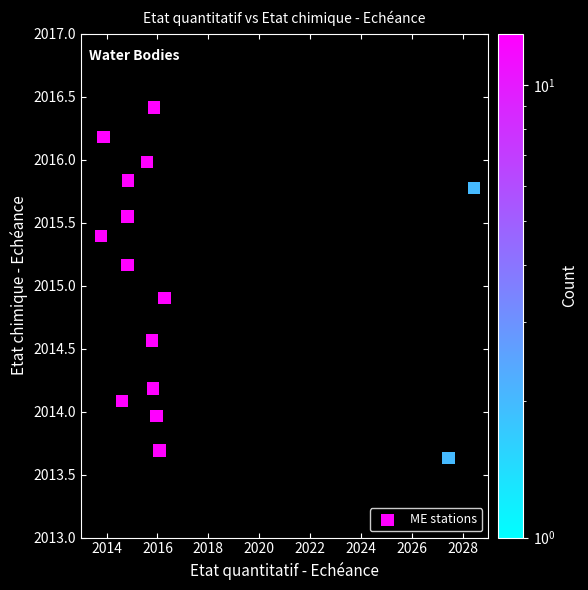

What Y value in the scatter plot is closest to 2015?

2014.9